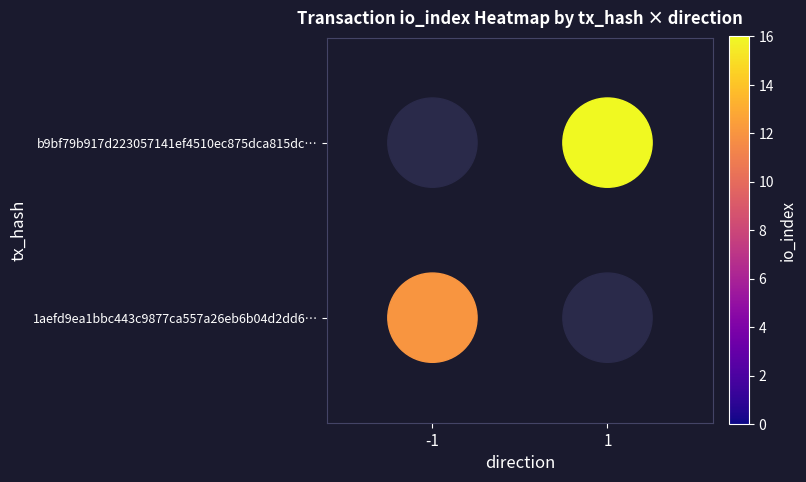

Reading left to right, transcribe all the data shown in this chart.

1aefd9ea1bbc443c9877ca557a26eb6b04d2dd6: -1	12
b9bf79b917d223057141ef4510ec875dca815dc: 1	16